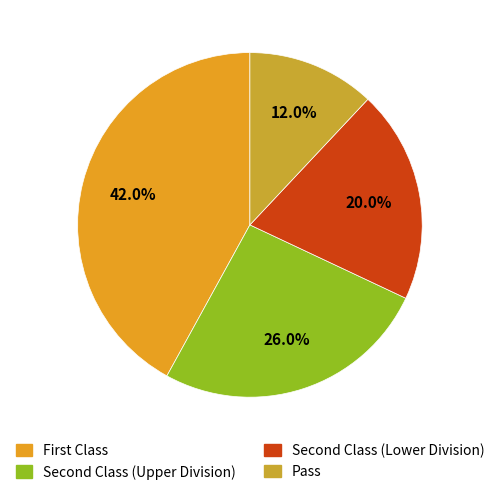

Rank the categories by value from highest to lowest.

First Class, Second Class (Upper Division), Second Class (Lower Division), Pass